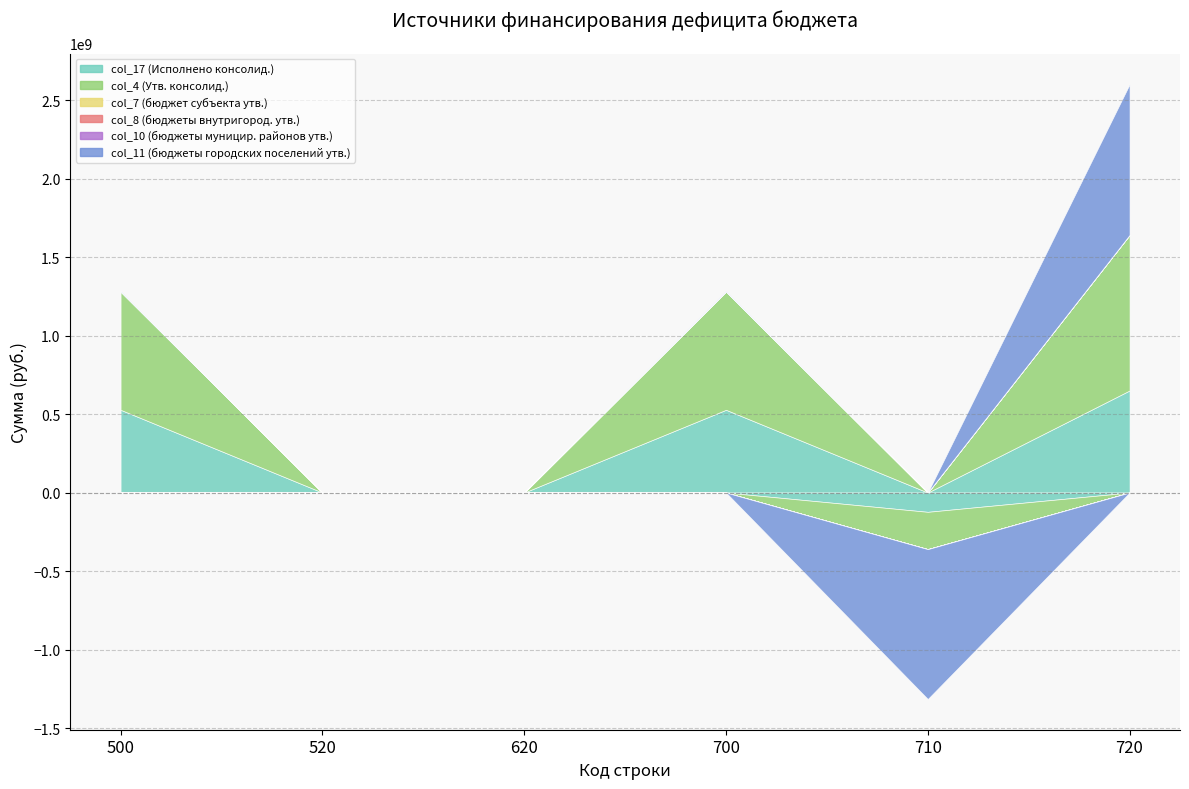

What is the maximum value shown in the chart?

991022268.0